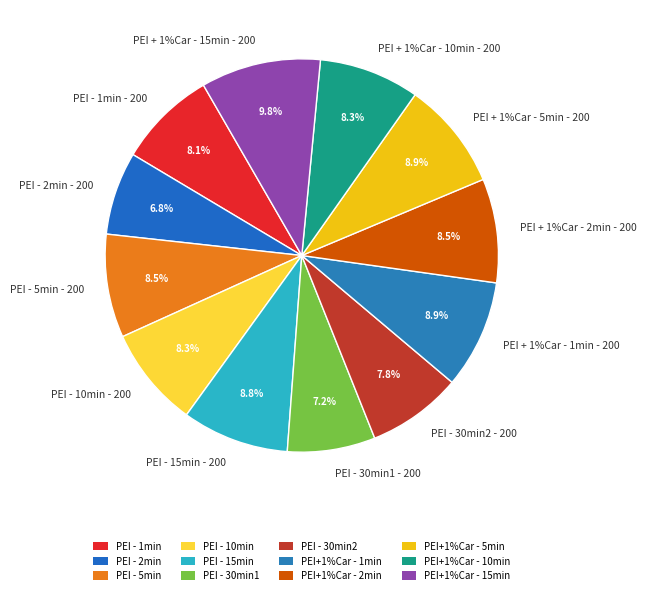

Rank the categories by value from lowest to highest.

PEI - 2min - 200, PEI - 30min1 - 200, PEI - 30min2 - 200, PEI - 1min - 200, PEI + 1%Car - 10min - 200, PEI - 10min - 200, PEI - 5min - 200, PEI + 1%Car - 2min - 200, PEI - 15min - 200, PEI + 1%Car - 5min - 200, PEI + 1%Car - 1min - 200, PEI + 1%Car - 15min - 200